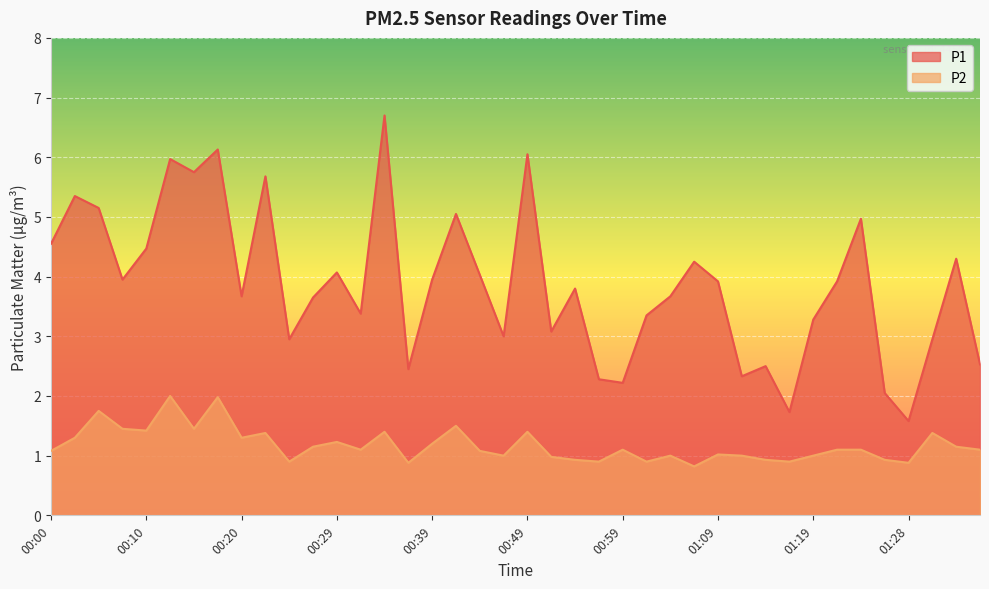

Which series has the widest spread of values?

P1